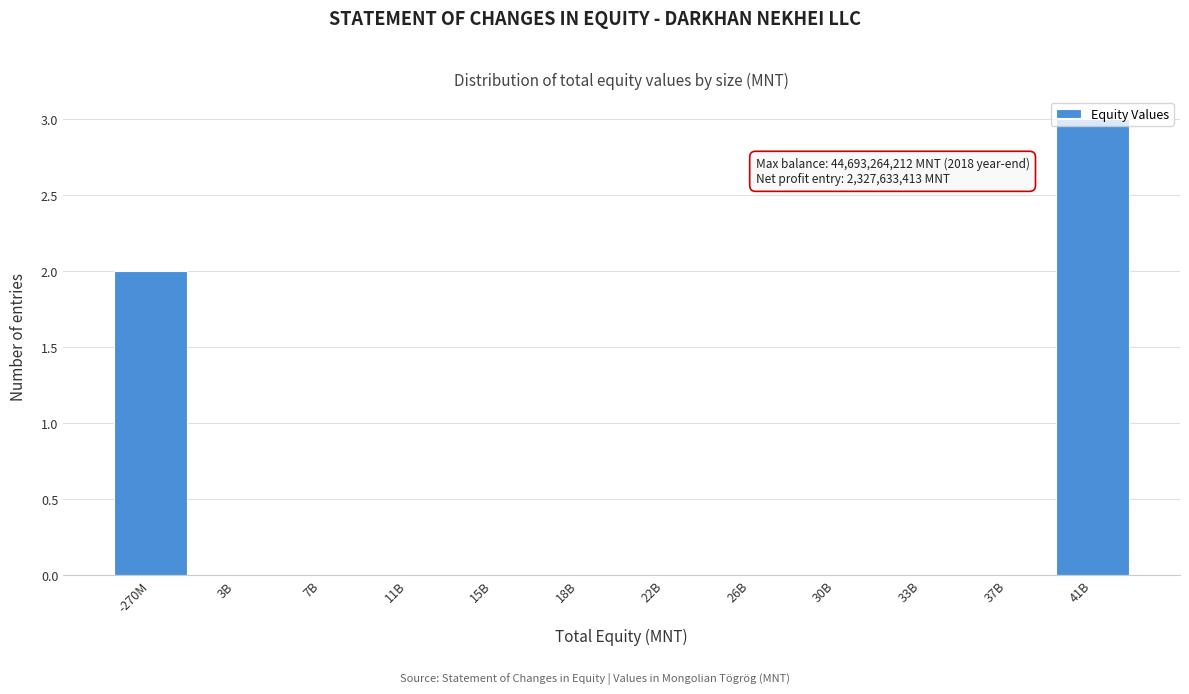

What is the maximum value shown in the chart?

3